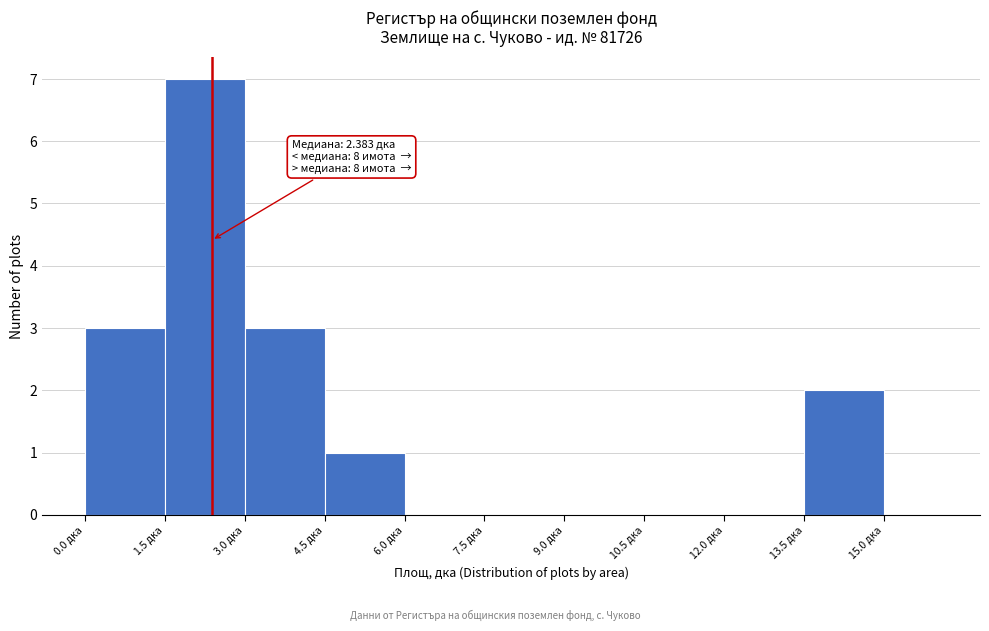

Over which range of the x-axis is the bar tallest?

1.5 to 3.0